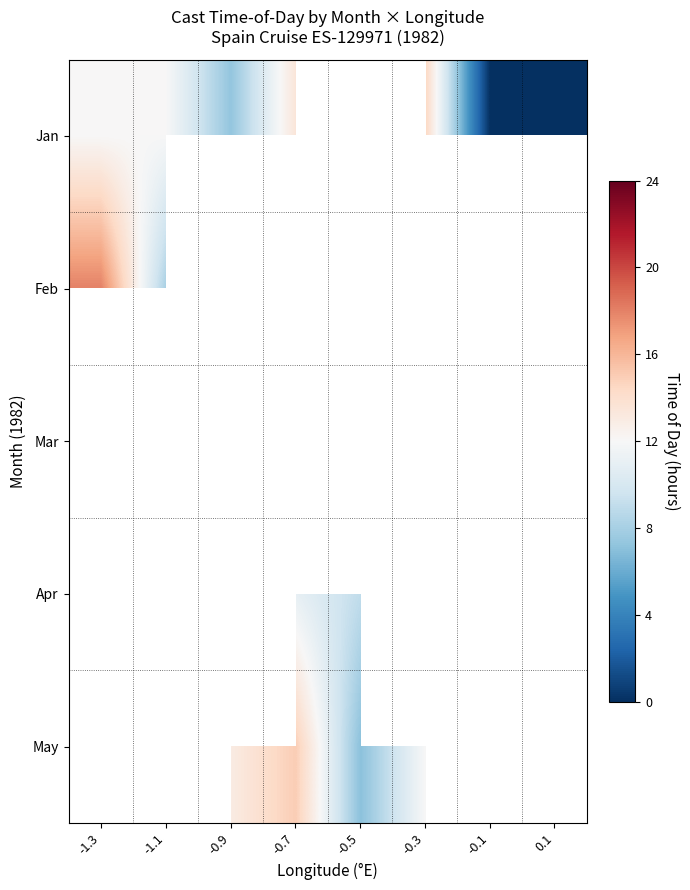

Between -0.5 and -1.3, which is larger?

-1.3